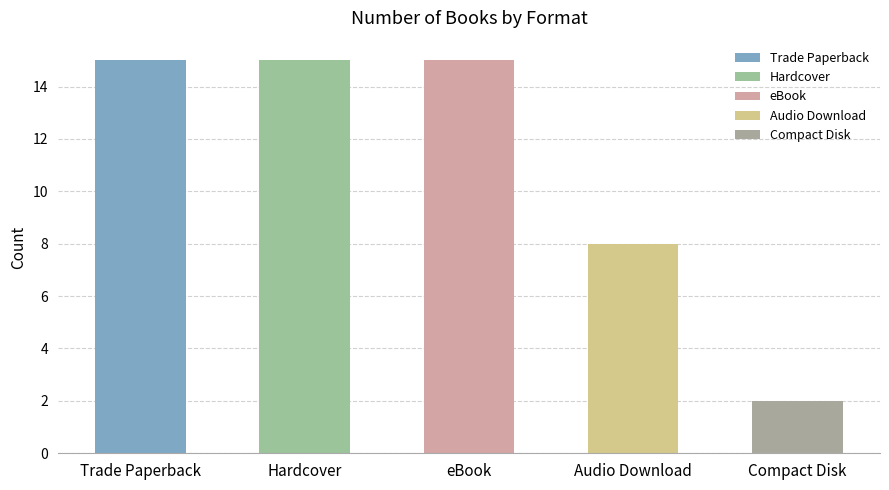

How many series are shown in this chart?

1